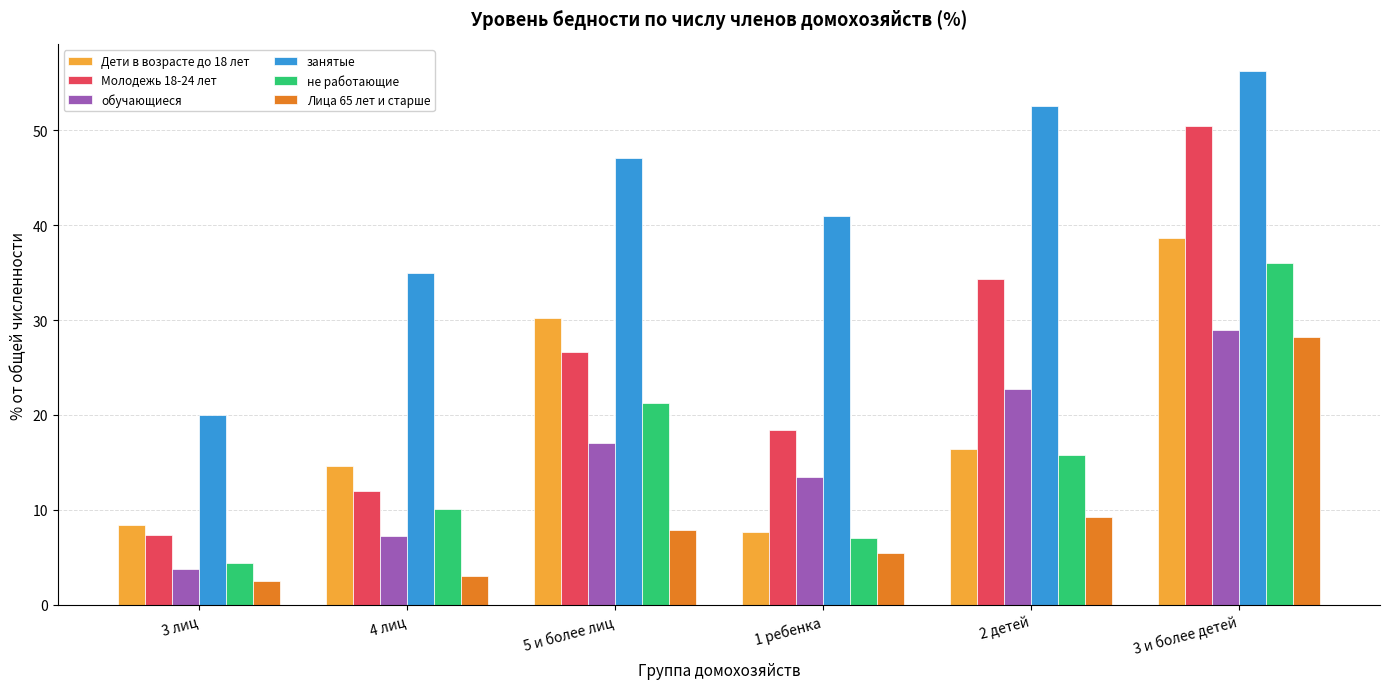

How many series are shown in this chart?

6